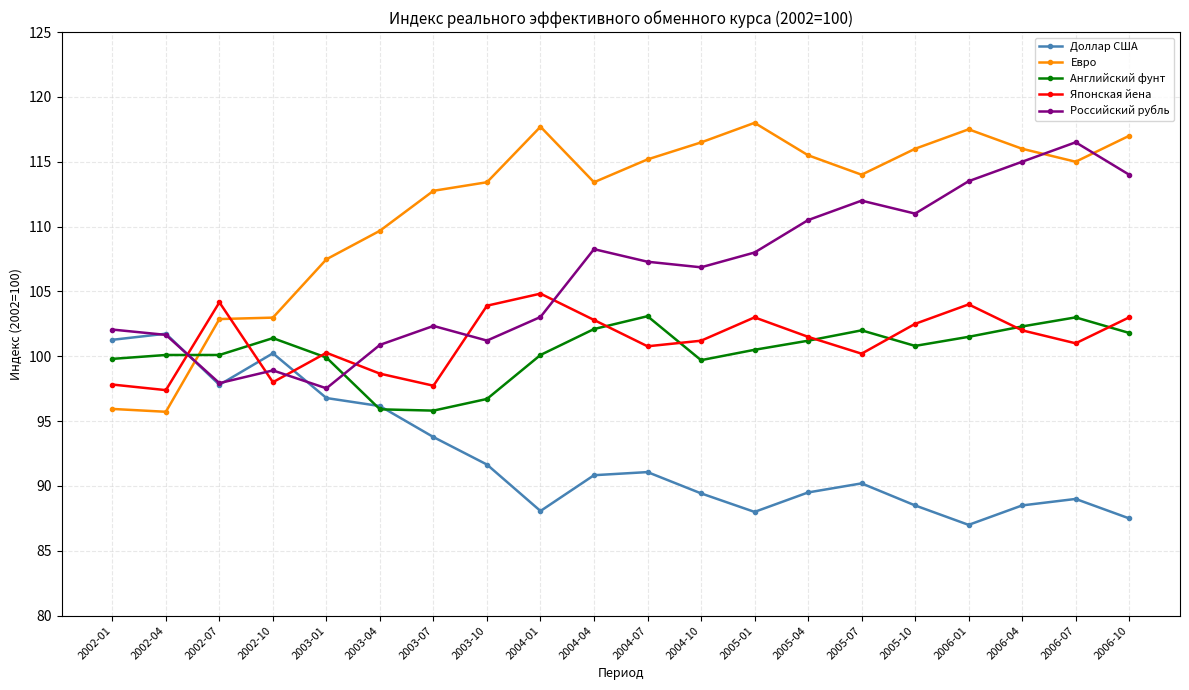

True or false: Английский фунт has a value of 101.5 at 2006-01.

True